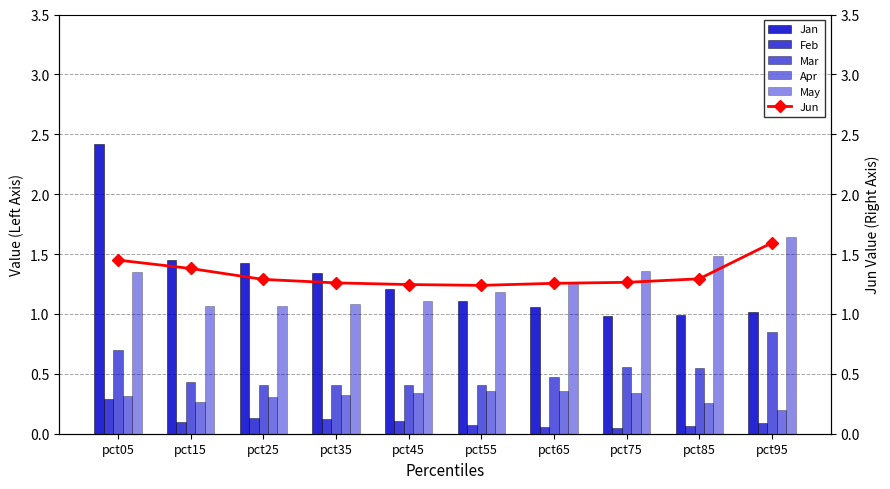

At which category does the chart reach its peak across all series?

pct05